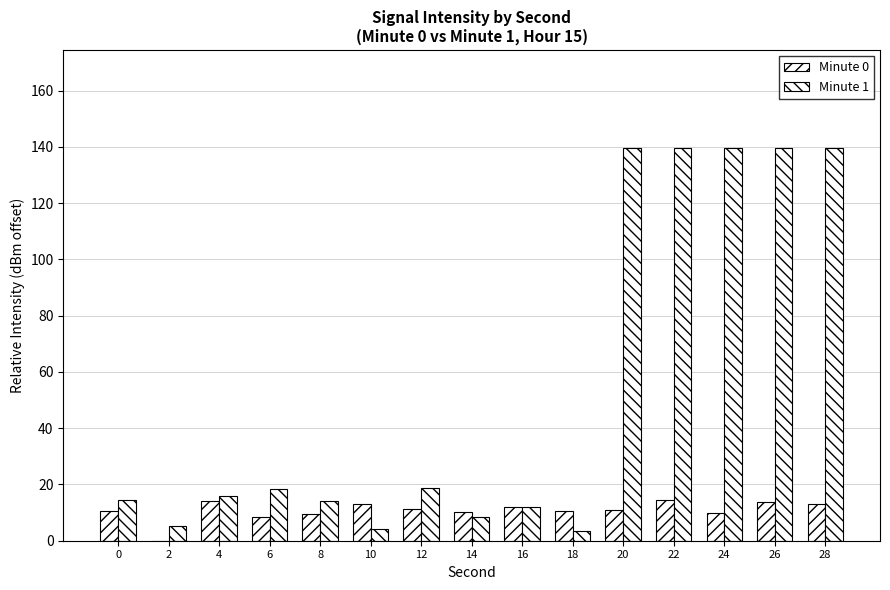

Between 8 and 20, which series saw the biggest shift?

Minute 1